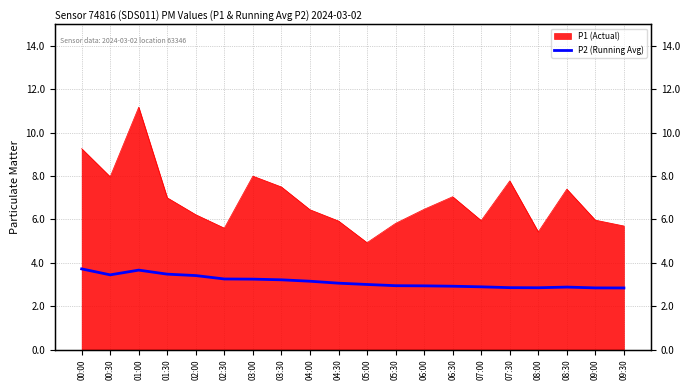

How many values are below 3?

9